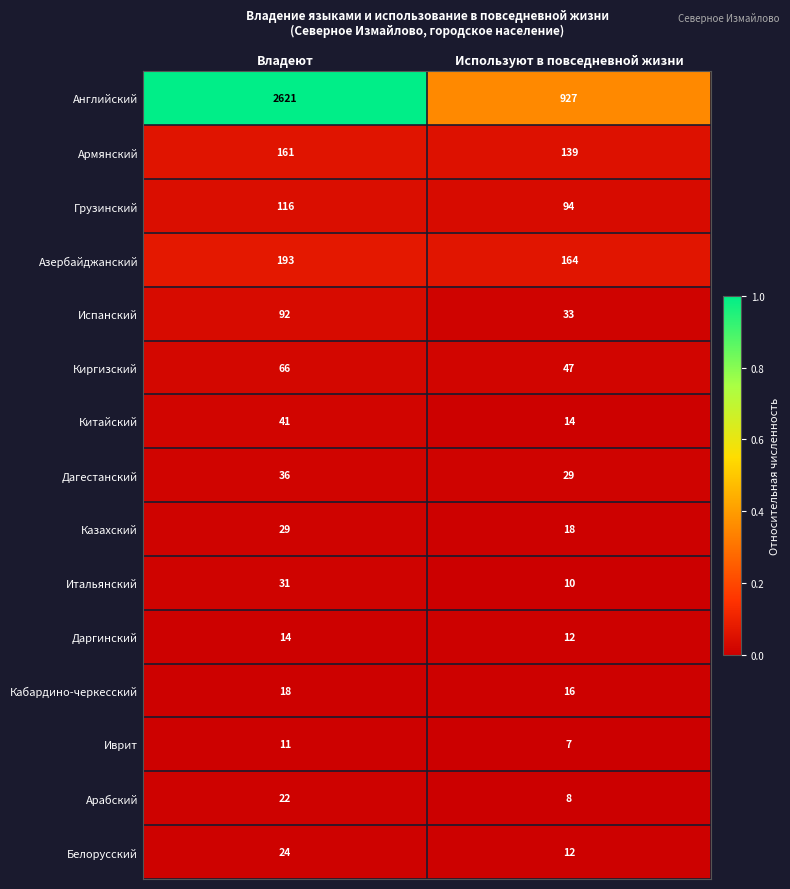

Which series has the largest total across all categories?

Английский